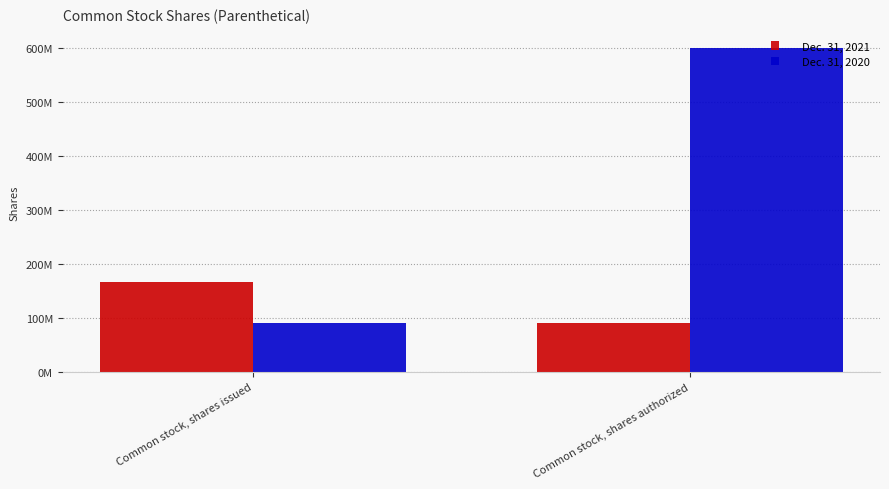

Are the bars grouped side by side (vs. stacked)?

Yes